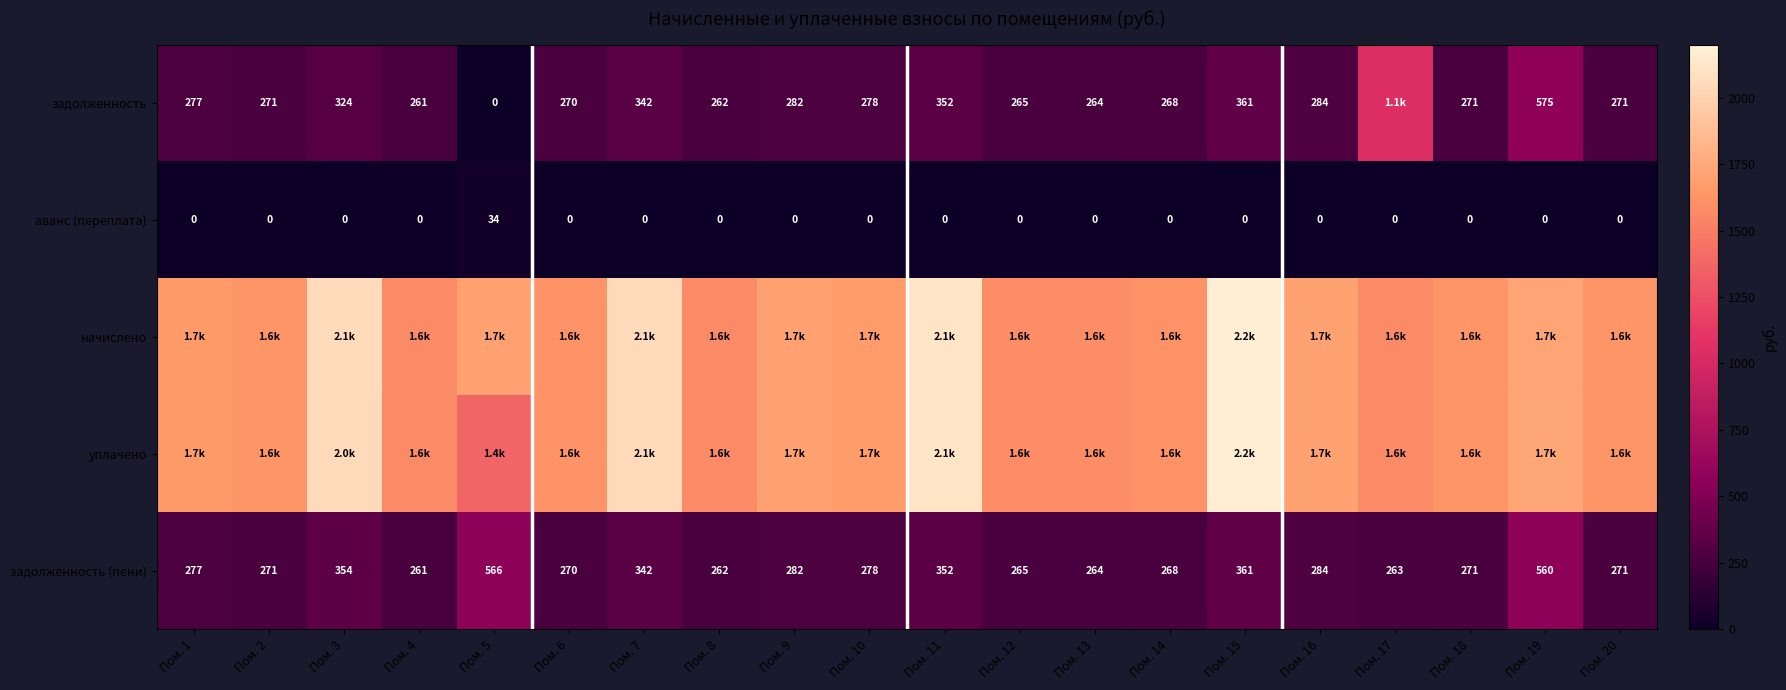

Which label corresponds to the largest value in the chart?

Пом. 15